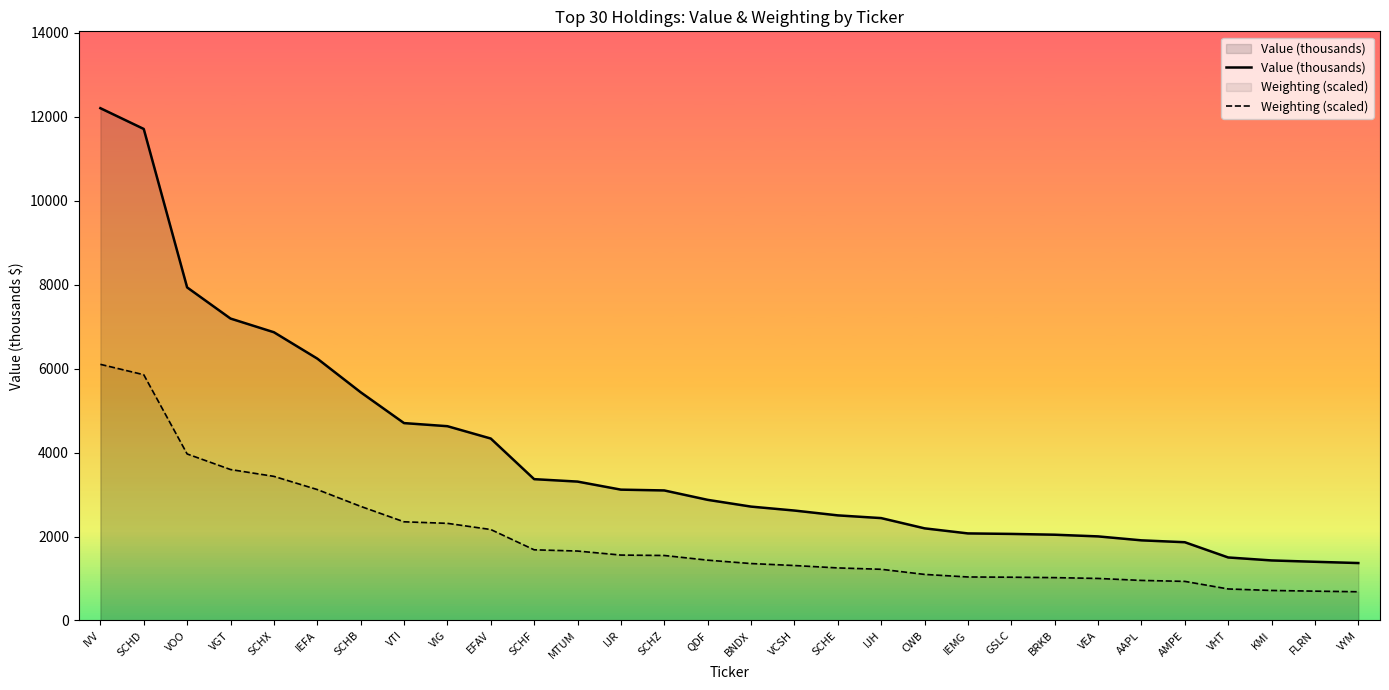

At which label does Value (thousands) reach its minimum?

VYM